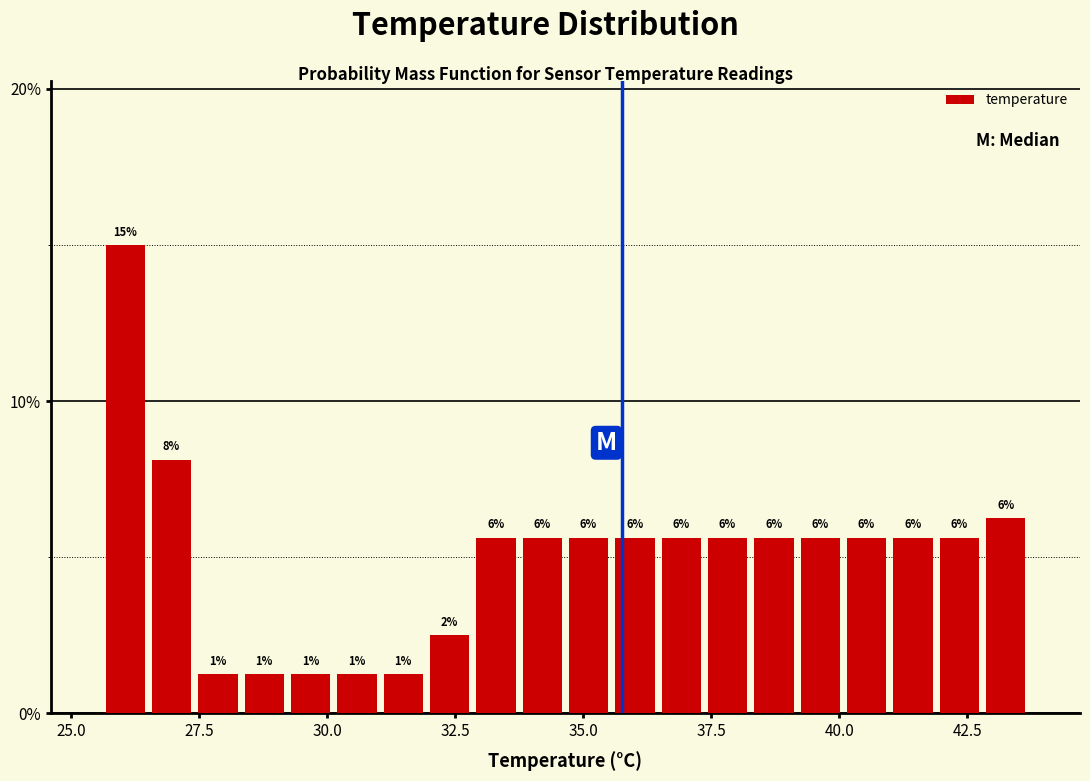

Read against the x-axis, roughly where is the centre of the tallest bar?

26.0